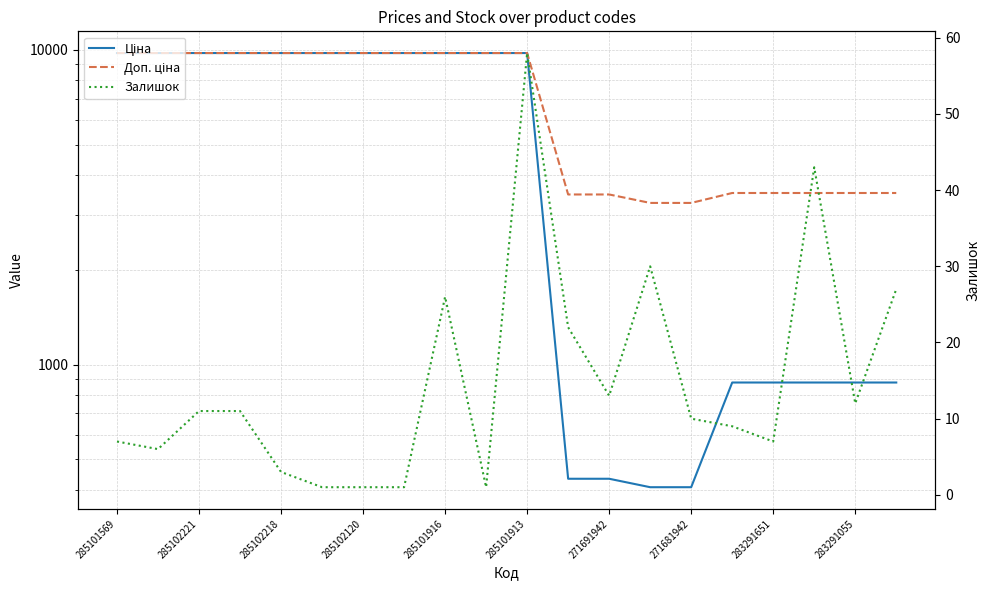

The value of Залишок at 13 is 30.0. True or false?

True